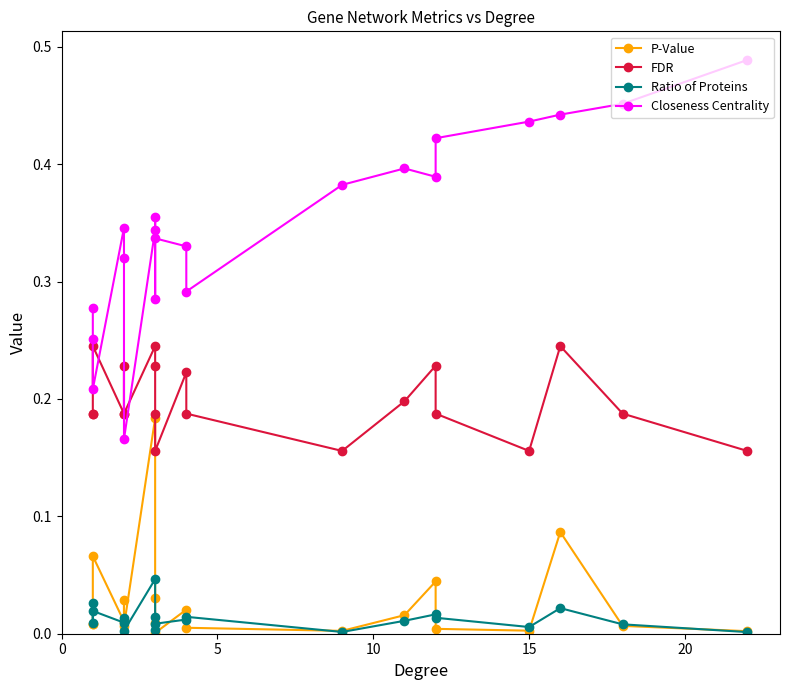

What is the lowest value of the FDR series?

0.2